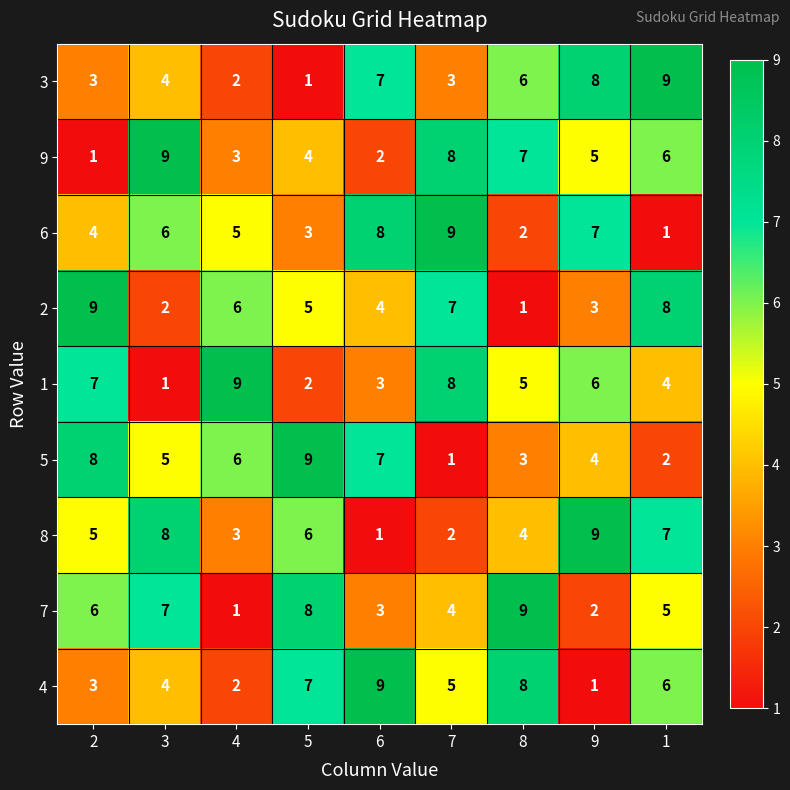

True or false: 9 has a value of 2 at 6.

True